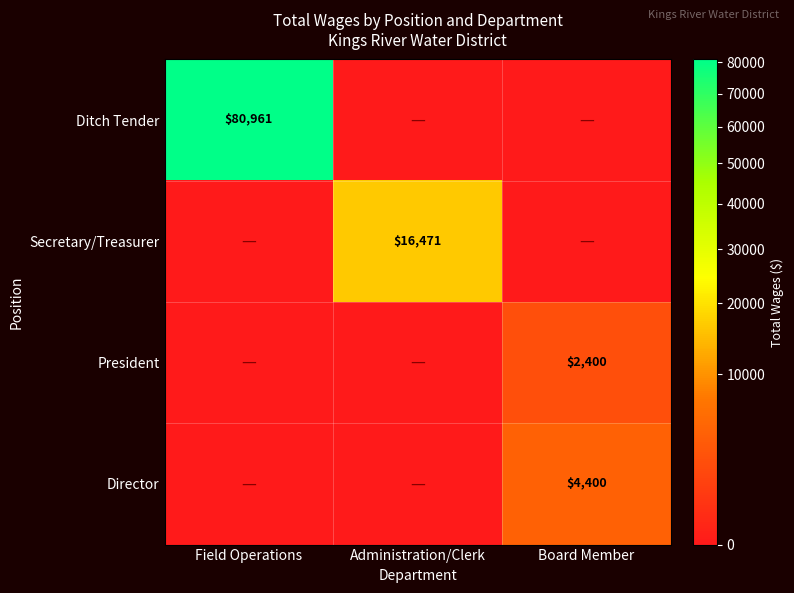

What is the difference between the highest and lowest values at Administration/Clerk?

16471